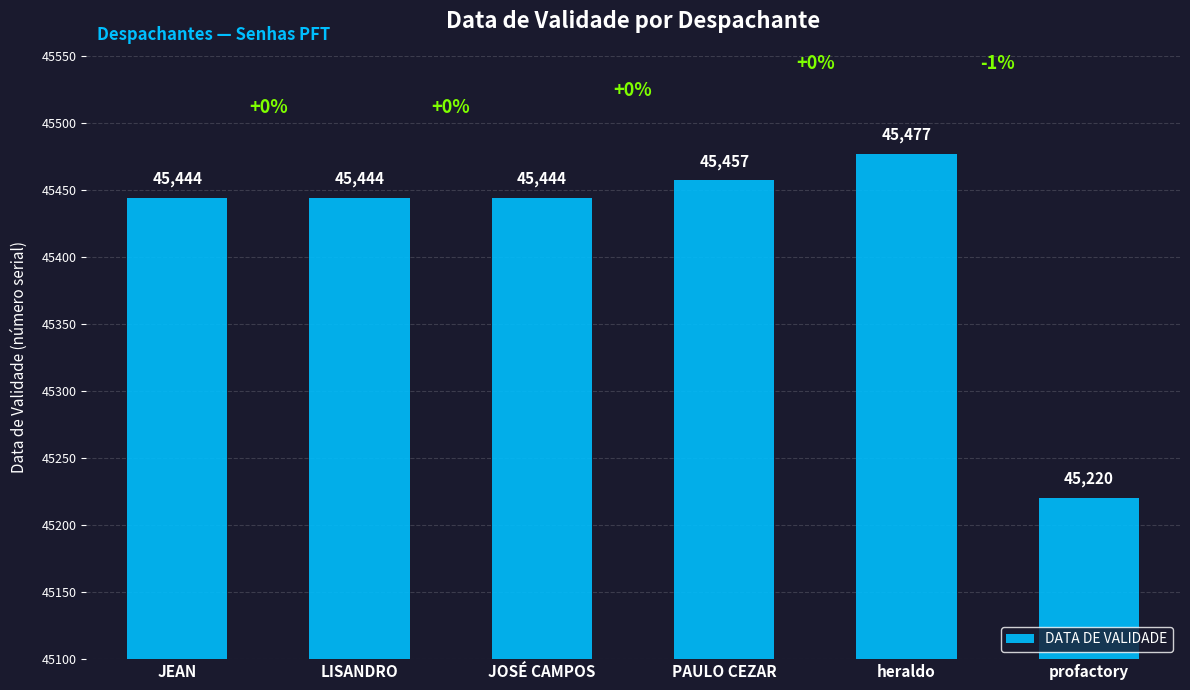

What is the label of the 4th bar from the right?

JOSÉ CAMPOS